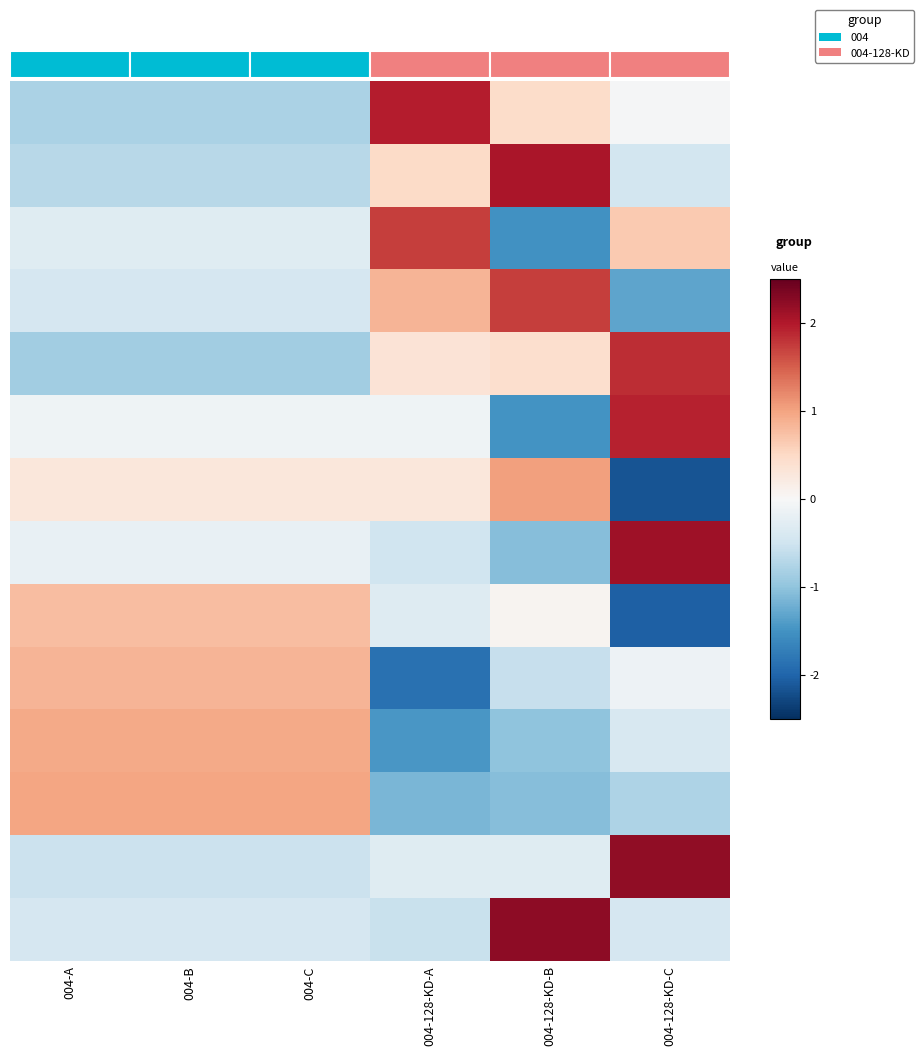

What is the total value across all series at 004-128-KD-B?

1.0